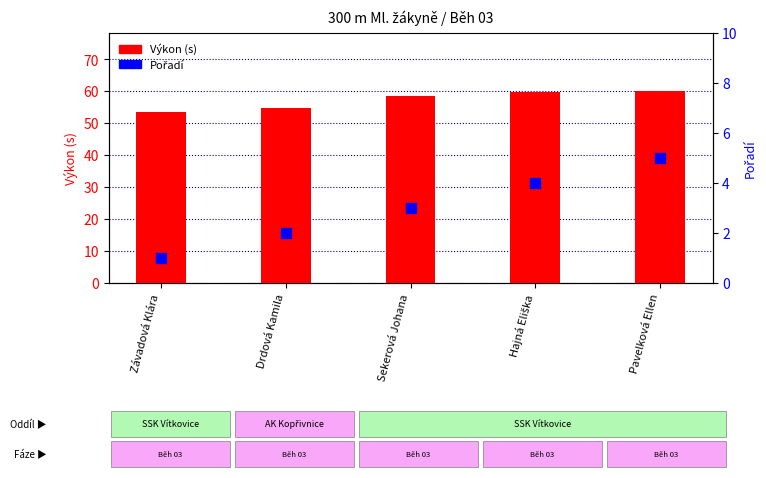

At which category is the sum across all series the highest?

Pavelková Ellen